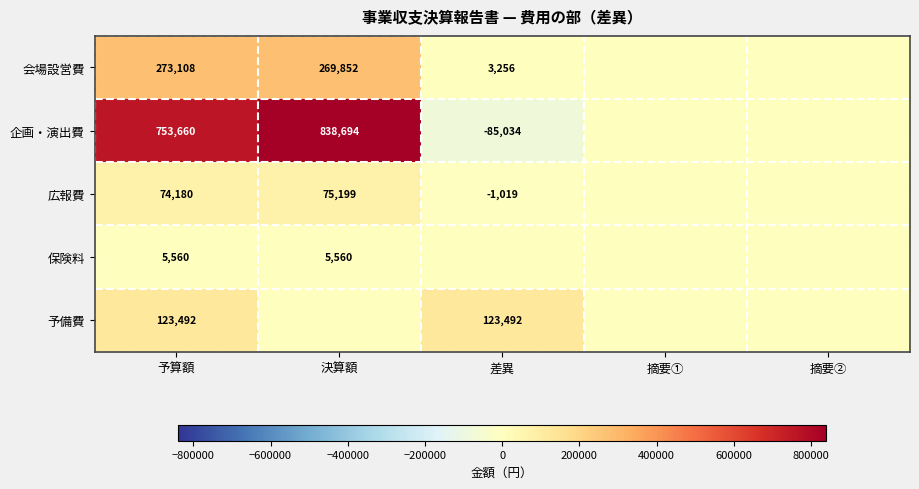

What is the difference between the 会場設営費 values at 差異 and 決算額?

266596